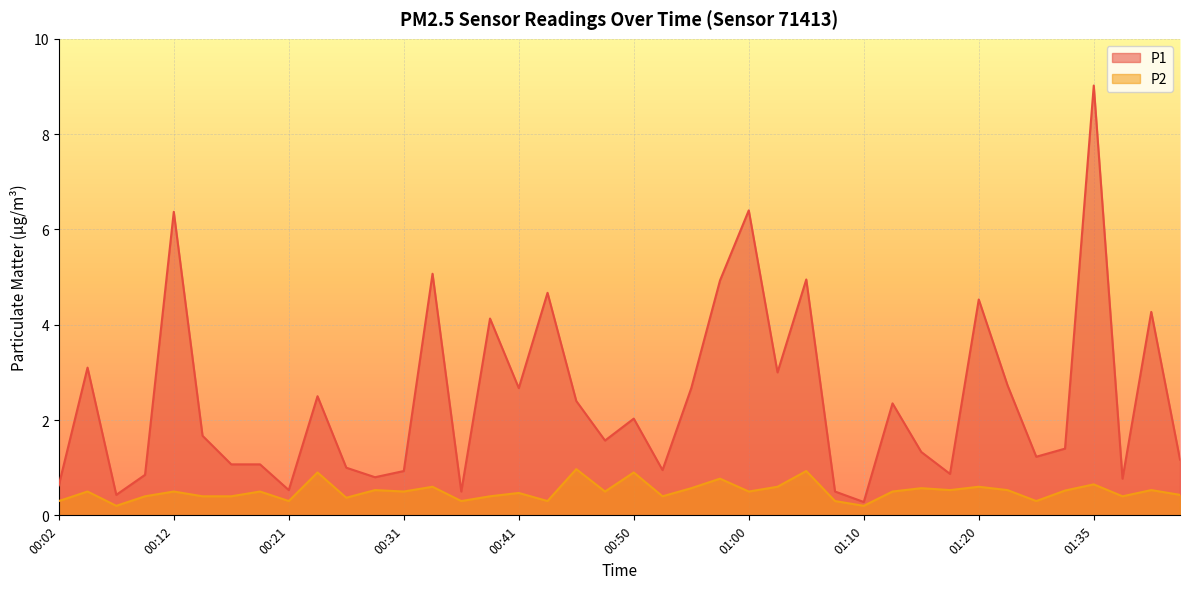

What position from the left is 23?

24